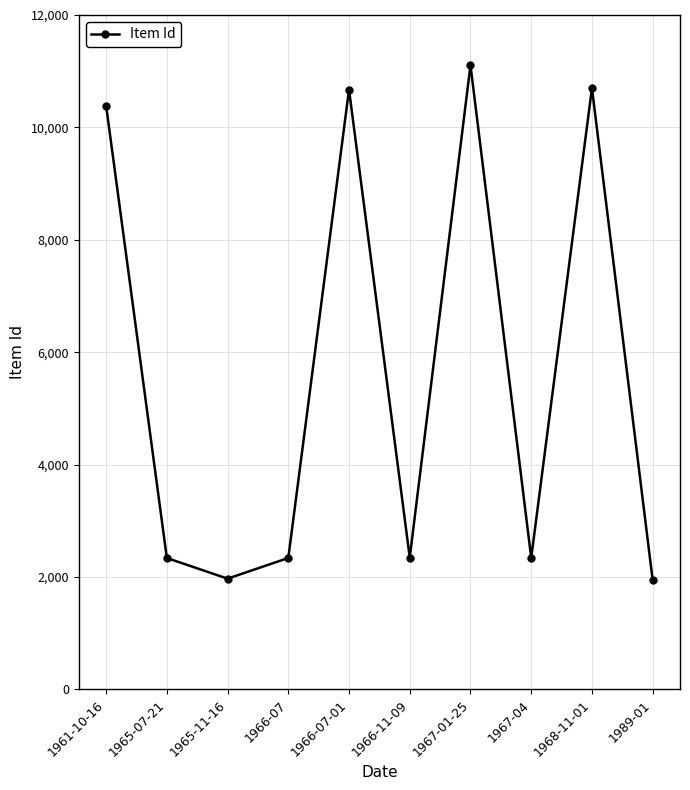

What is the smallest value displayed?

1944